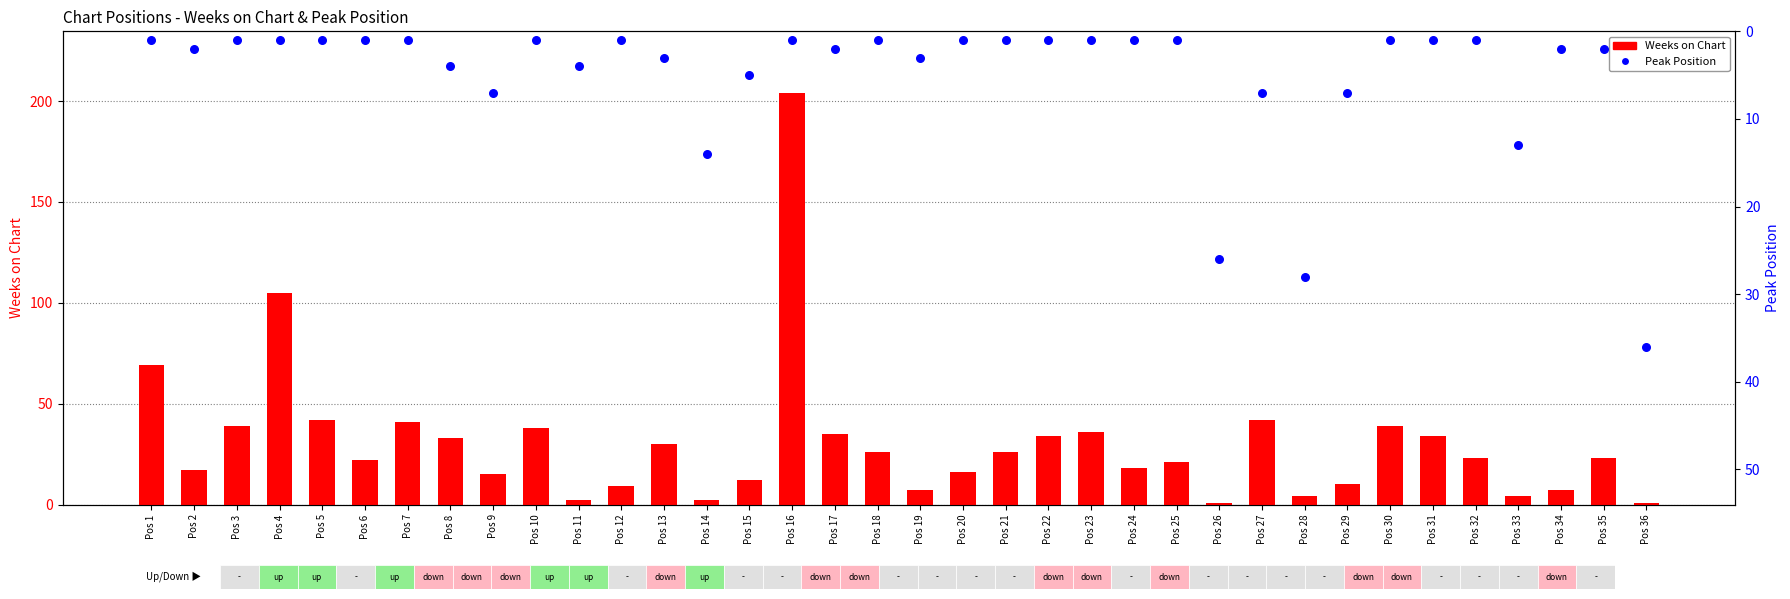

Which series has the largest Y range (max minus min)?

Weeks on Chart